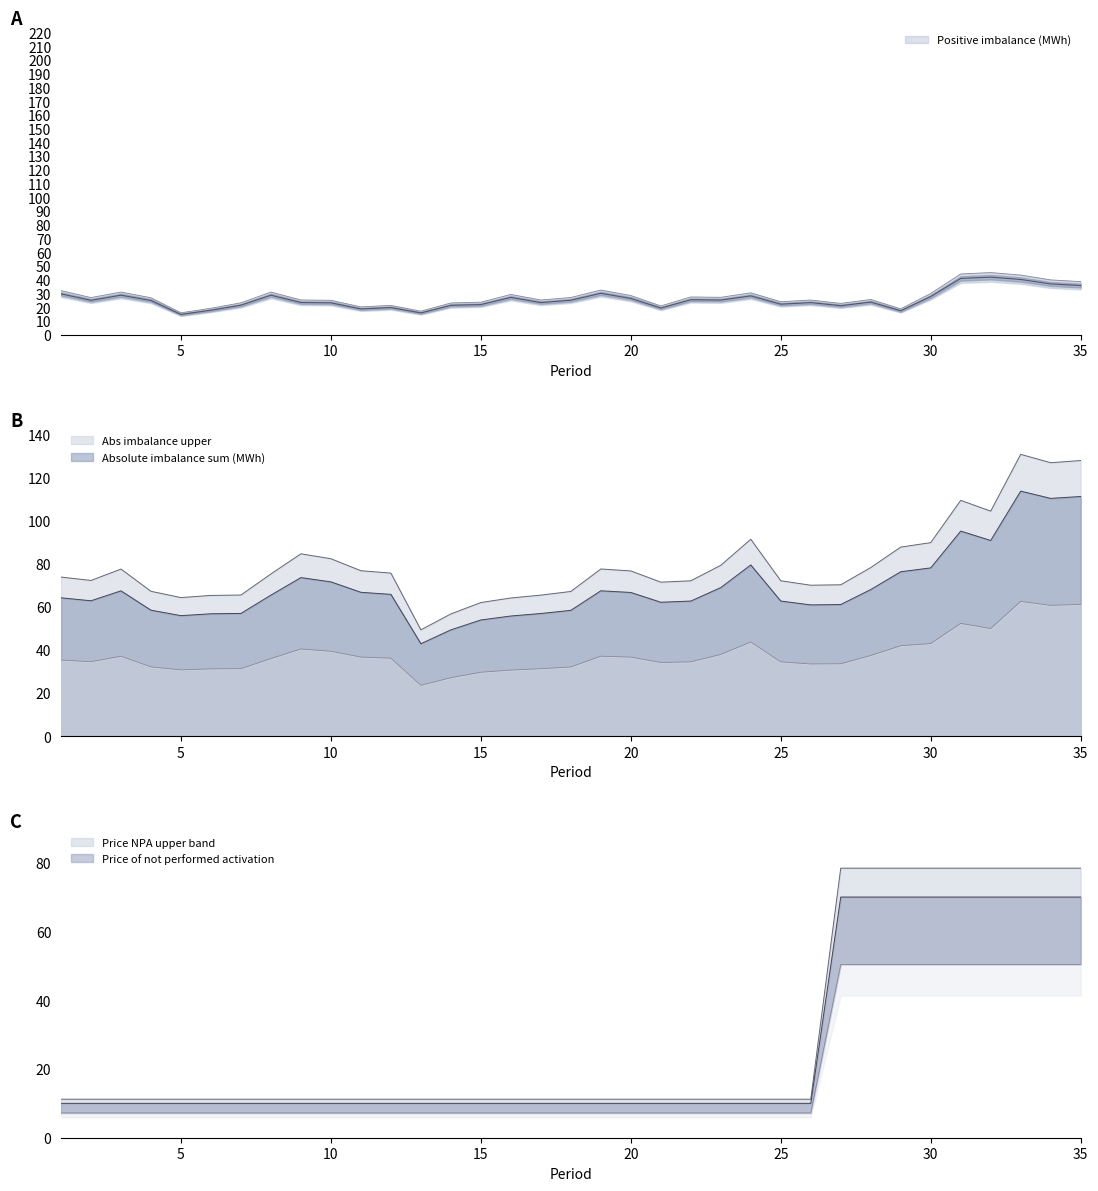

Which label corresponds to the largest value in the chart?

33